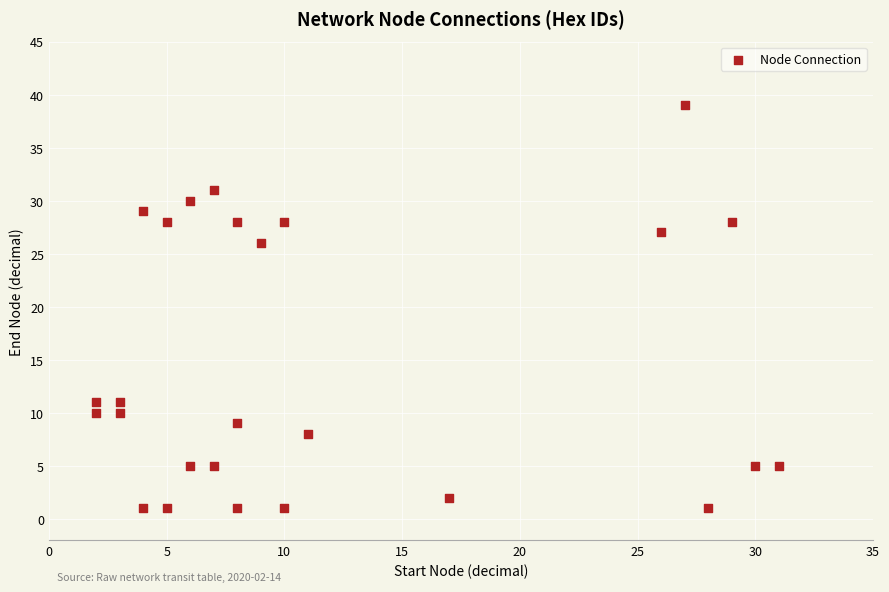

What Y value in the scatter plot is closest to 20?

26